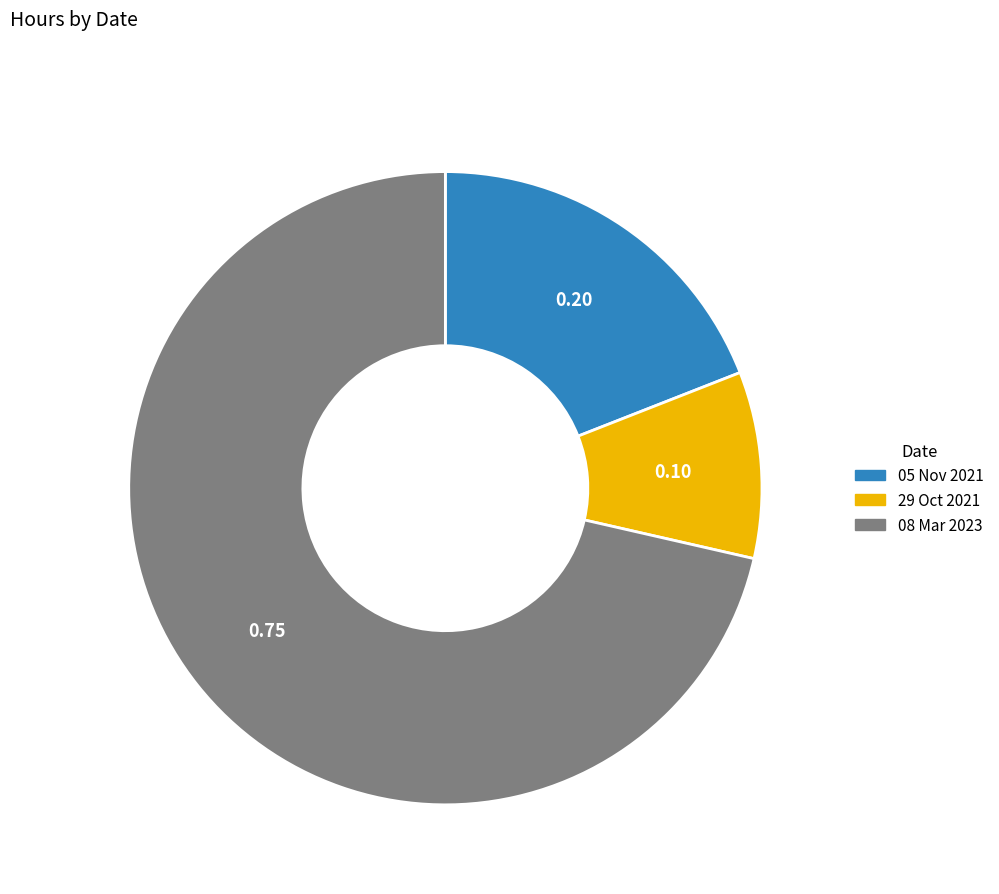

Rank the categories by value from lowest to highest.

29 Oct 2021, 05 Nov 2021, 08 Mar 2023